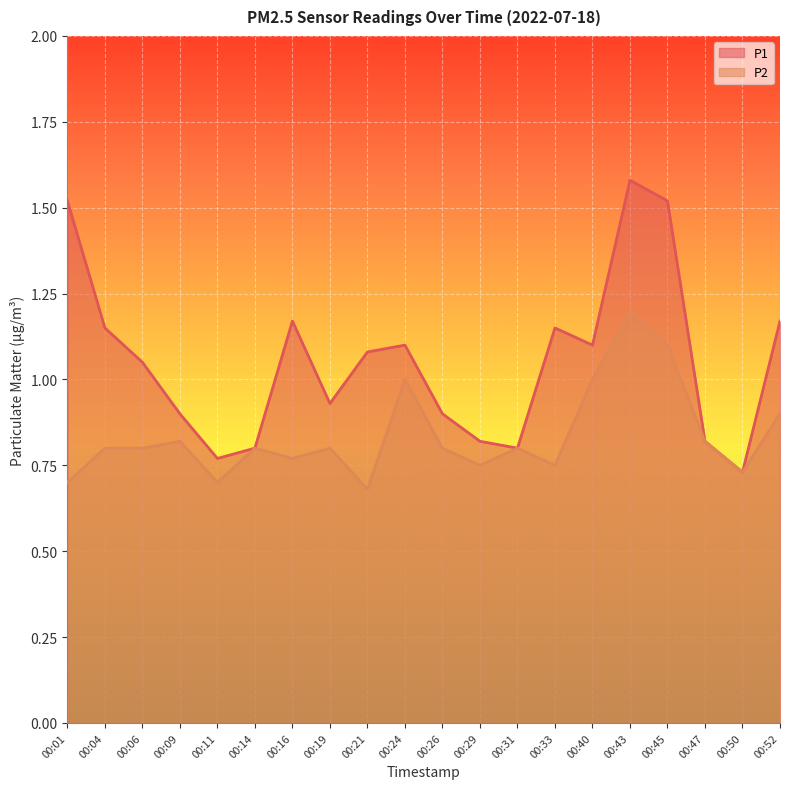

List the series in order of their overall mean, lowest first.

P2, P1